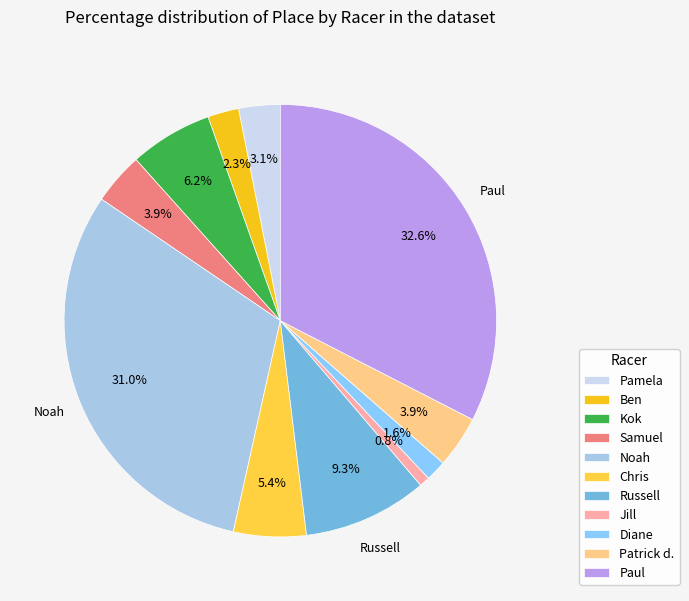

What percentage is the Noah slice, to the nearest percent?

31%